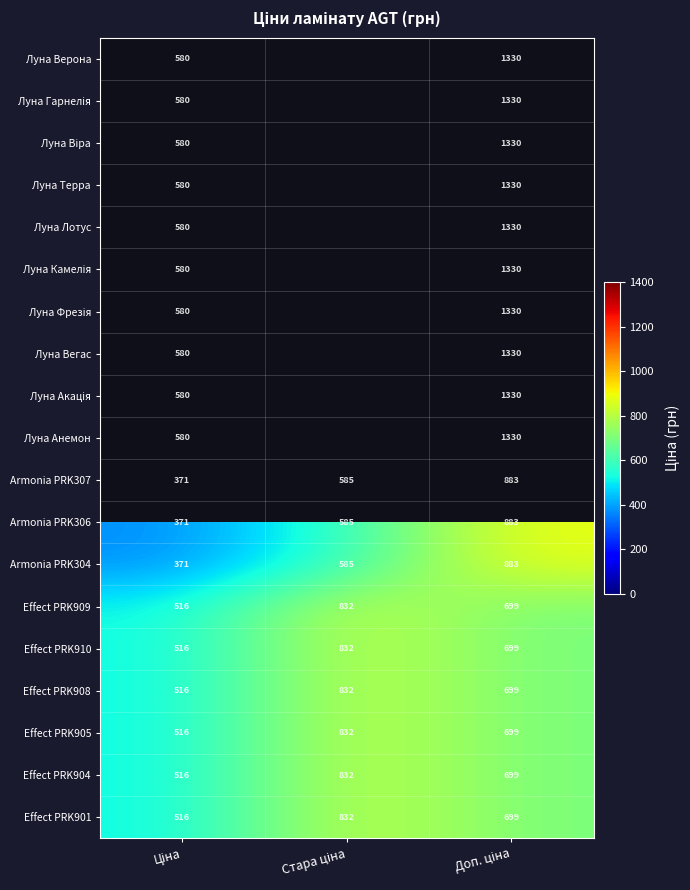

Which series has the largest range (max minus min)?

Луна Верона